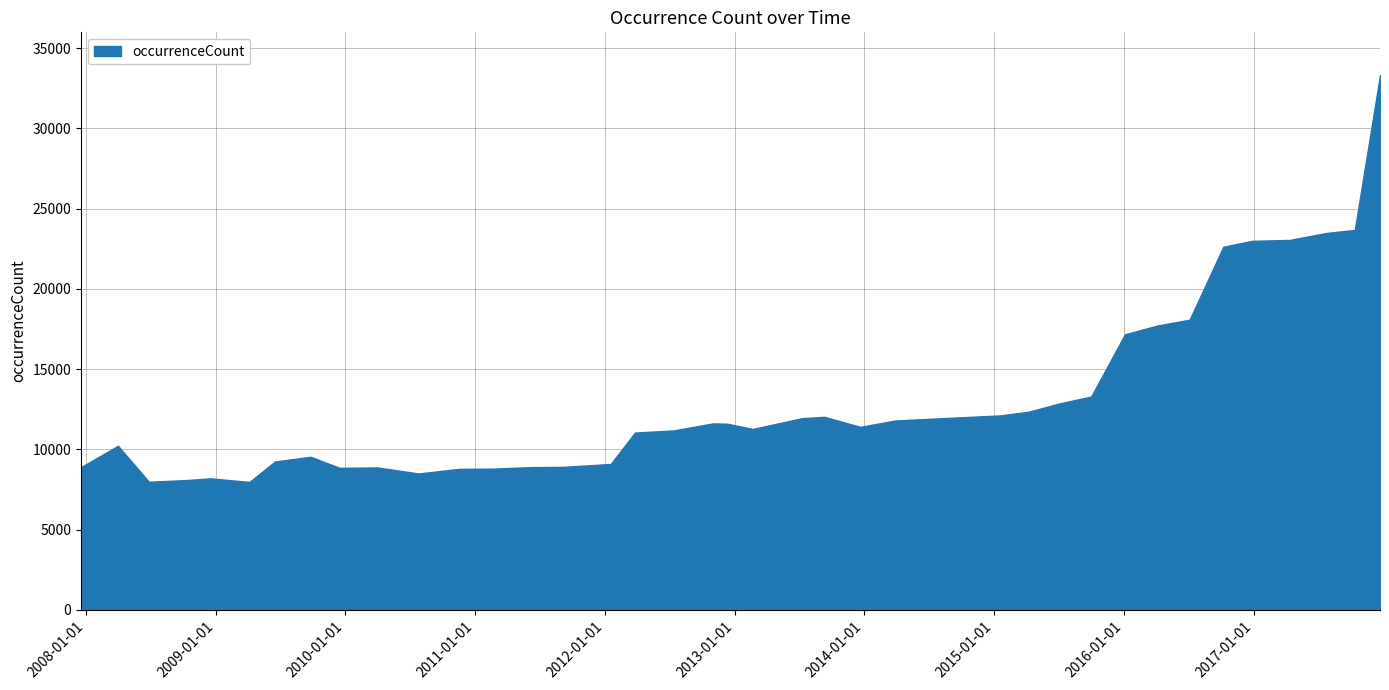

What is the smallest value displayed?

7969